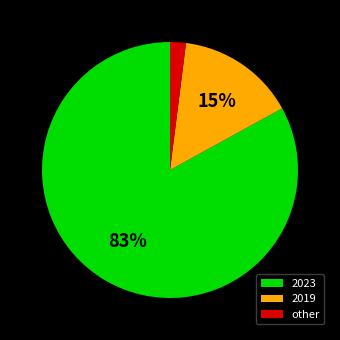

To the nearest percent, what is the difference between the 2023 and 2019 slice percentages?

68%